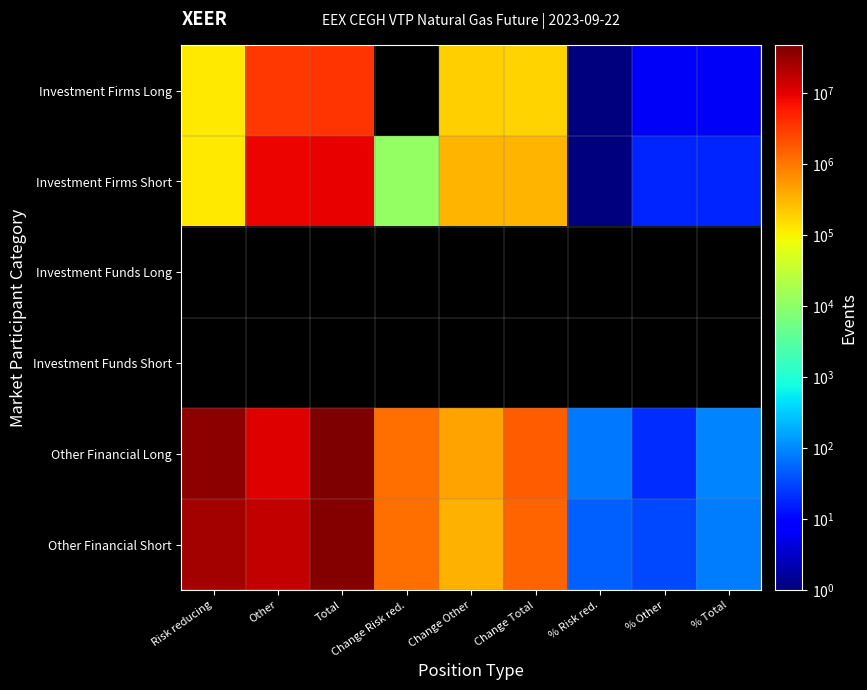

What is the difference between the maximum and minimum values in the Other Financial Long series?

47785094.4